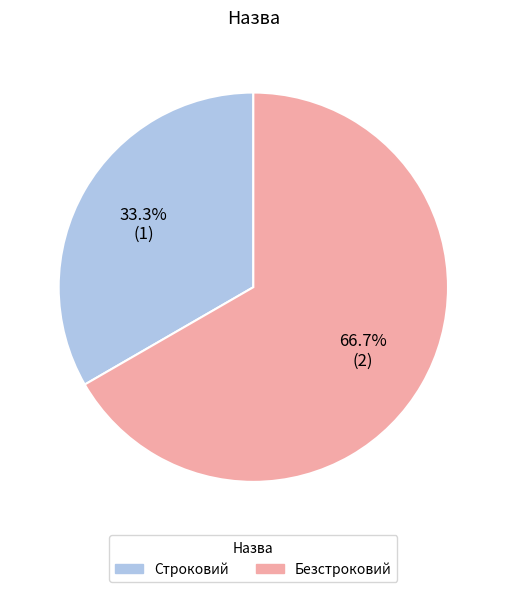

How many segments does this pie chart have?

2